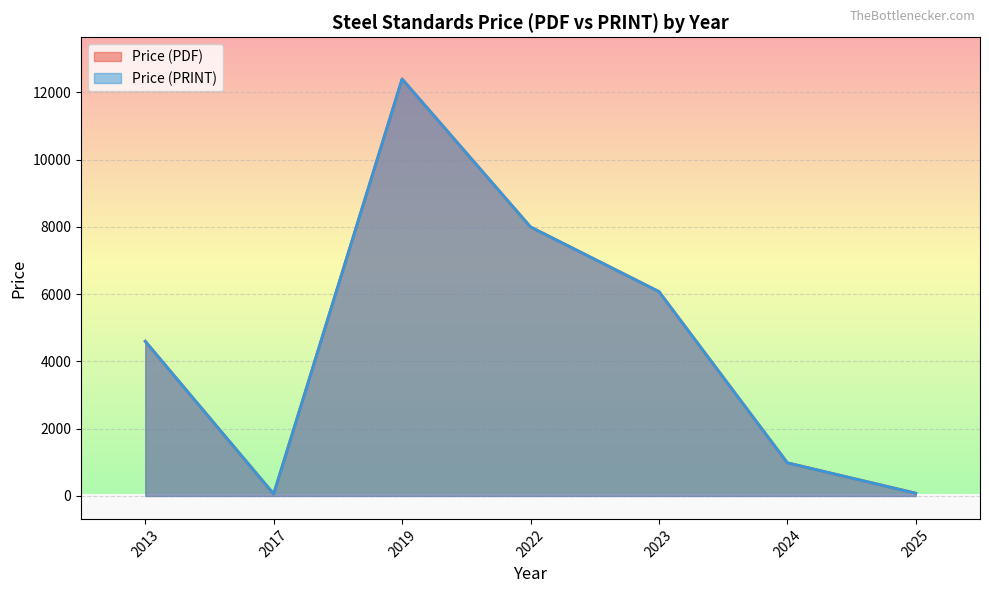

Where is the first local minimum for Price (PRINT)?

2017